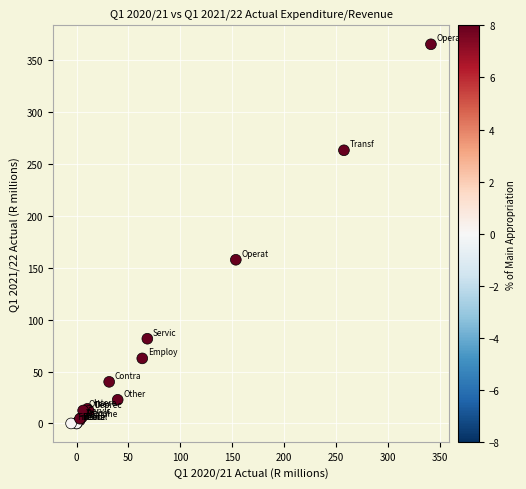

What Y value in the scatter plot is closest to 182?

157.7